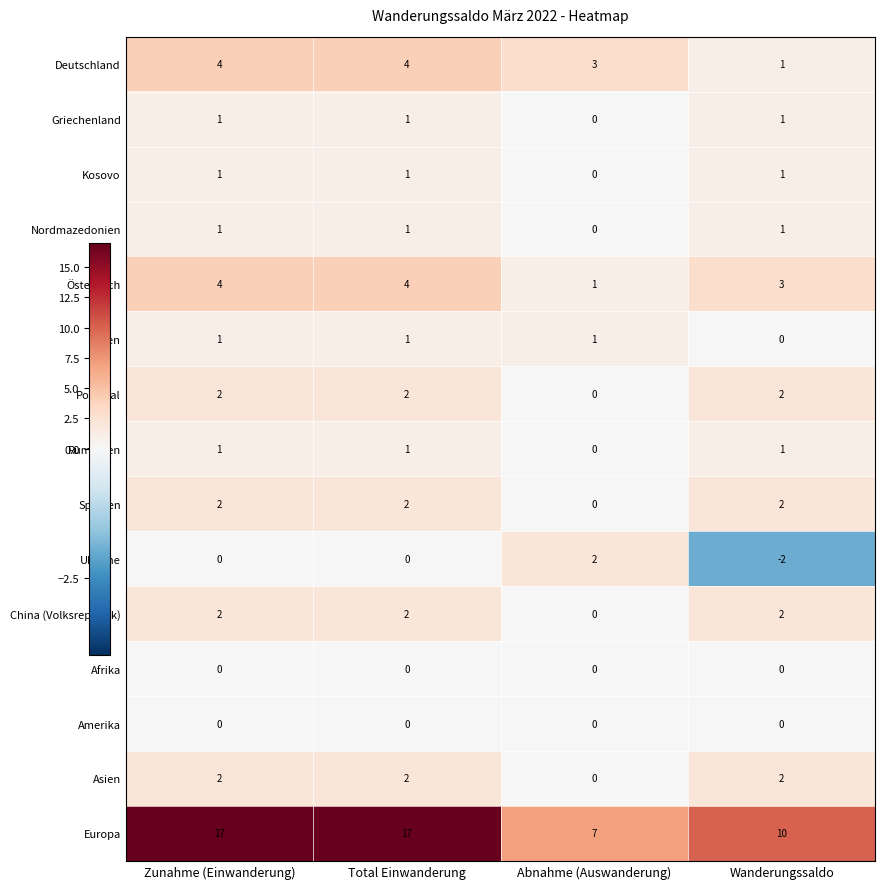

Which series has the largest total across all categories?

Europa